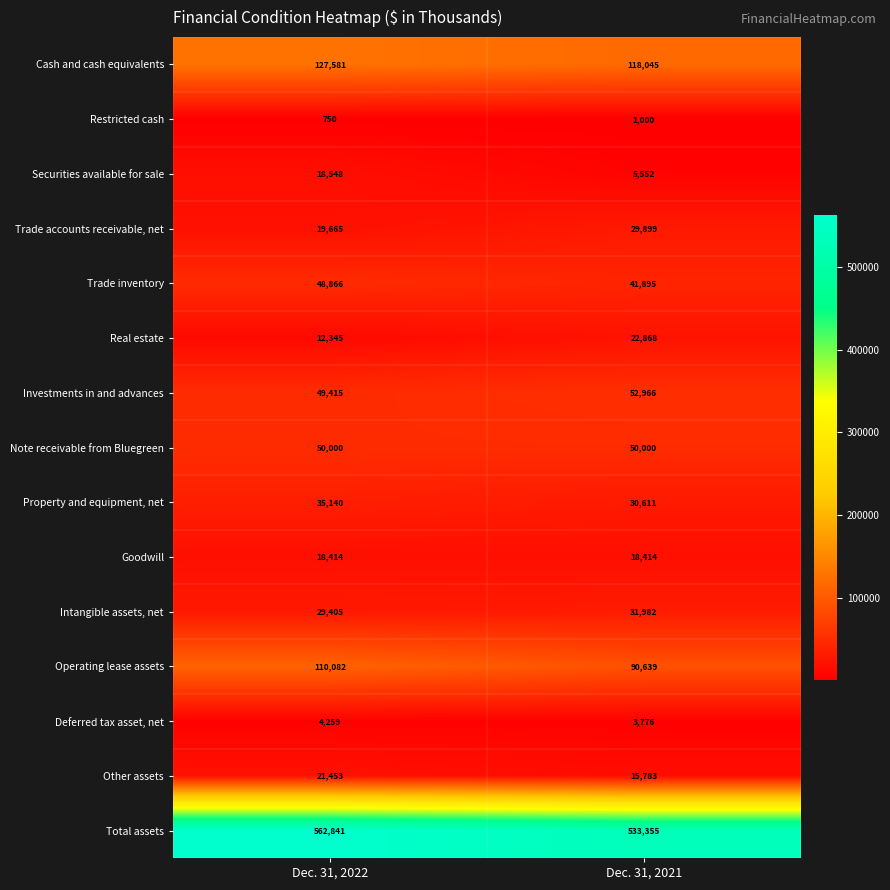

What is the total value across all series at Dec. 31, 2021?

1046785